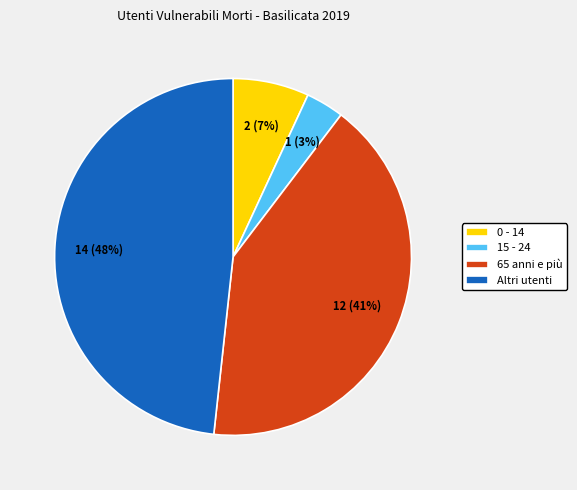

Does any single category account for the majority?

No